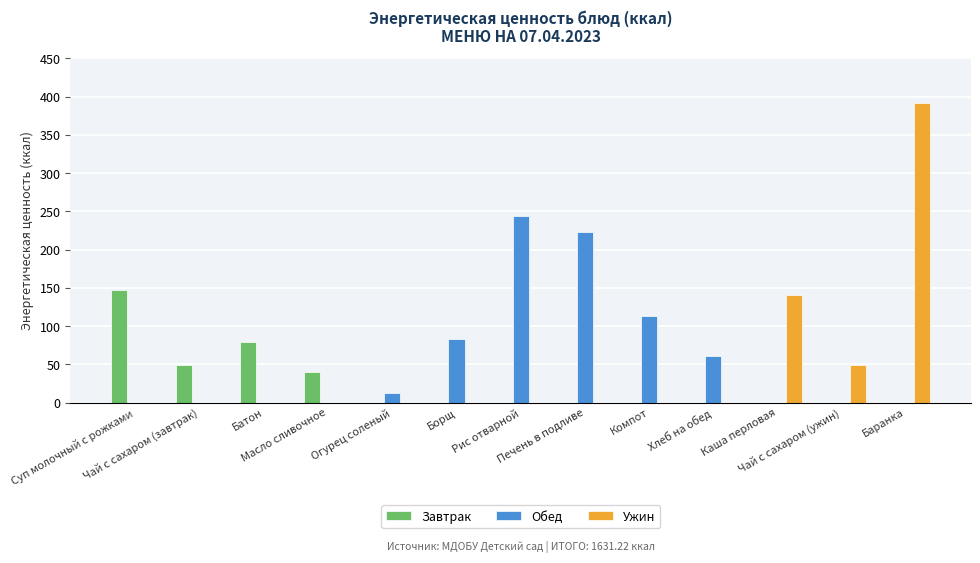

What is the sum of all Завтрак values?

313.5